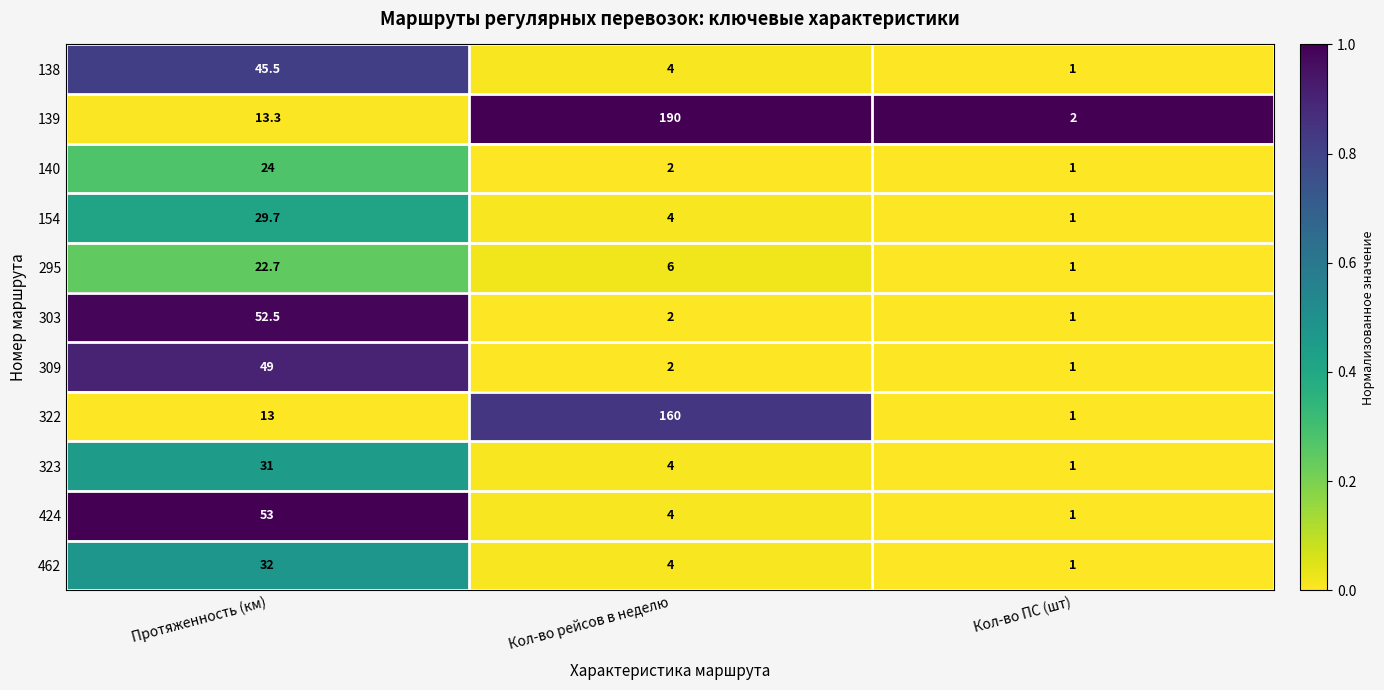

What is the sum of all 303 values?

55.5